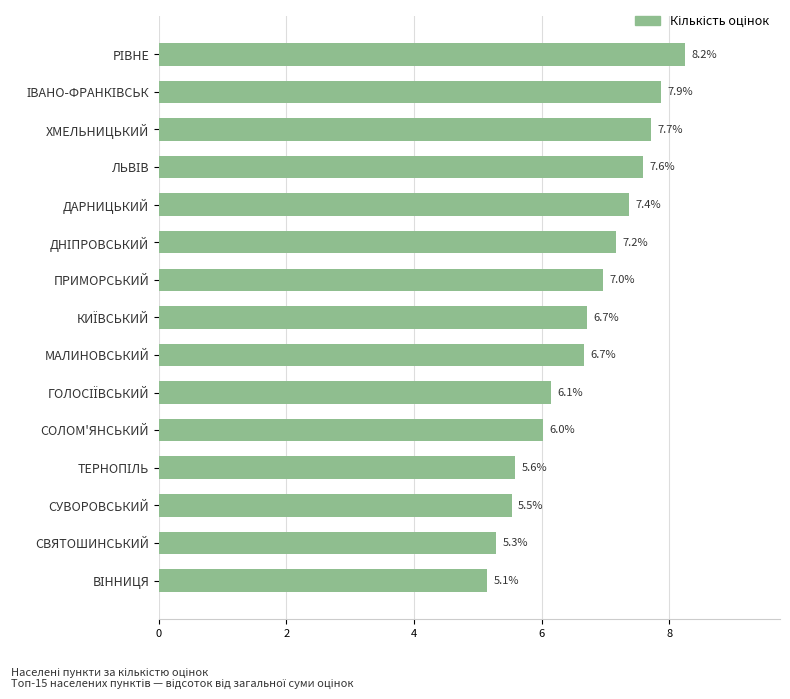

What position from the top is МАЛИНОВСЬКИЙ?

9